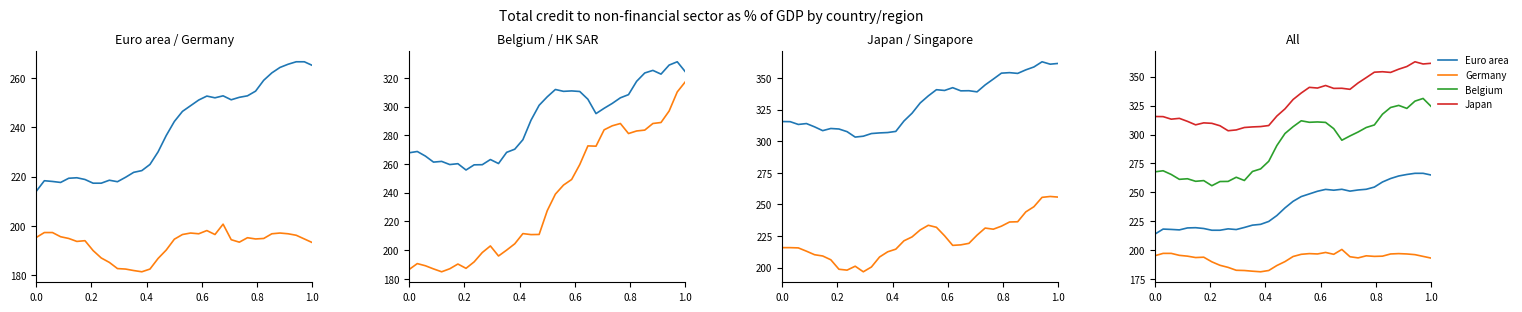

How many data points does each series have?

35